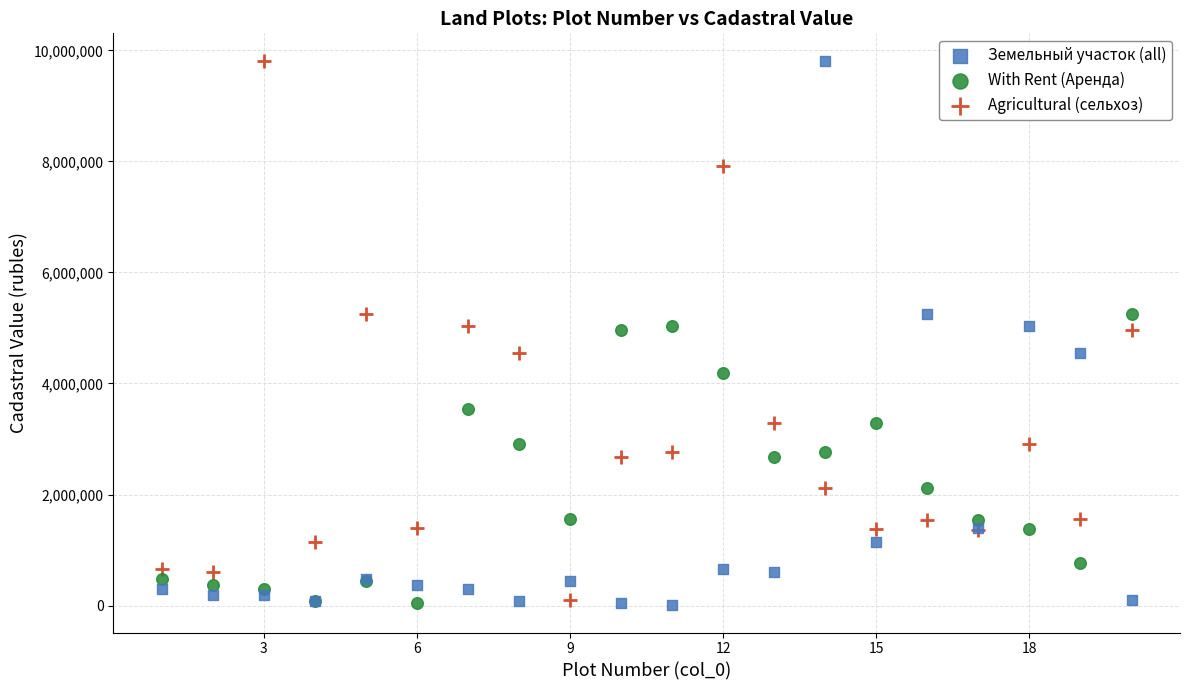

What is the X range (max minus min) for the scatter plot?

19.0